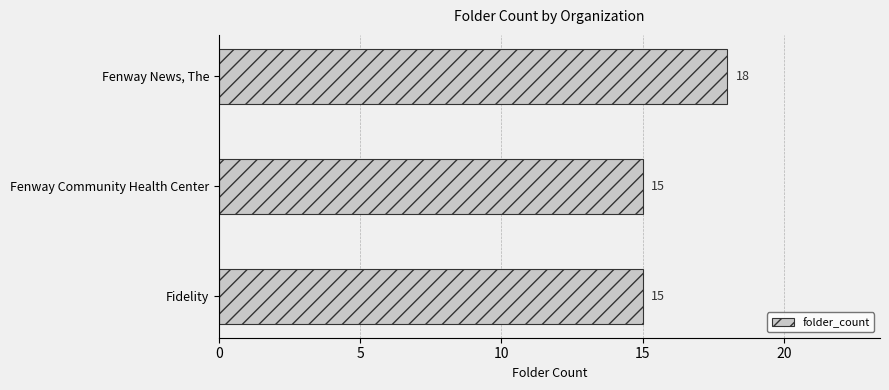

Approximately how many times larger is the value at Fidelity compared to Fenway Community Health Center?

1.0